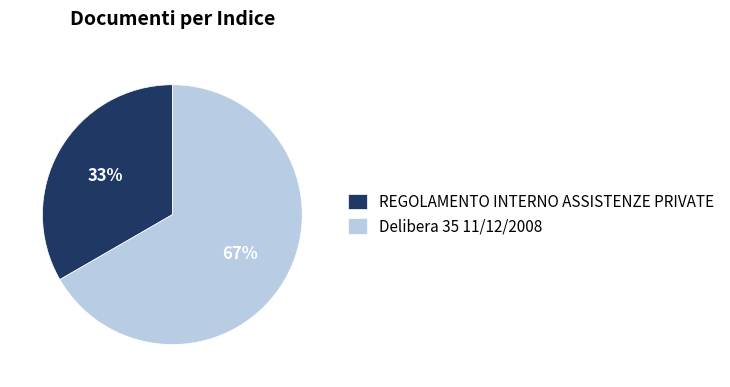

How many segments does this pie chart have?

2